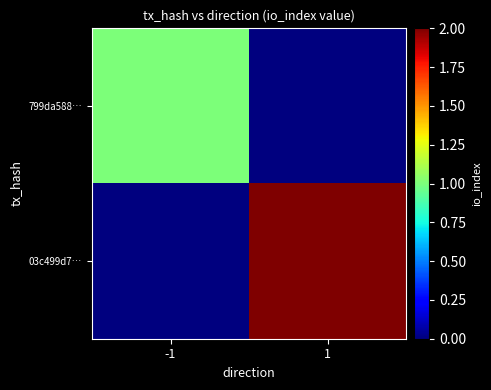

What is the total value across all series at 1?

2